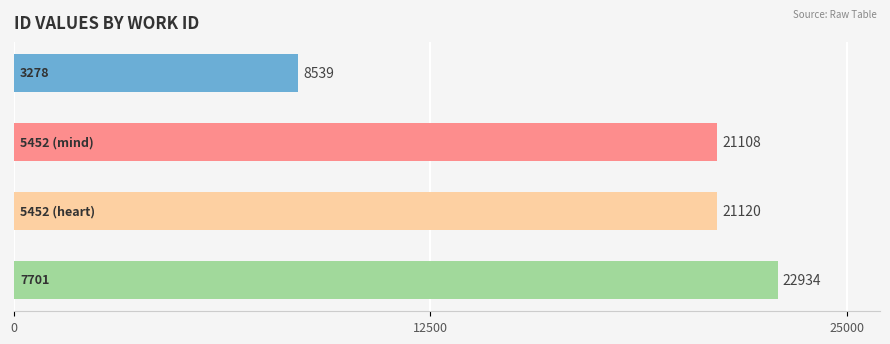

Does the chart contain stacked bars?

No